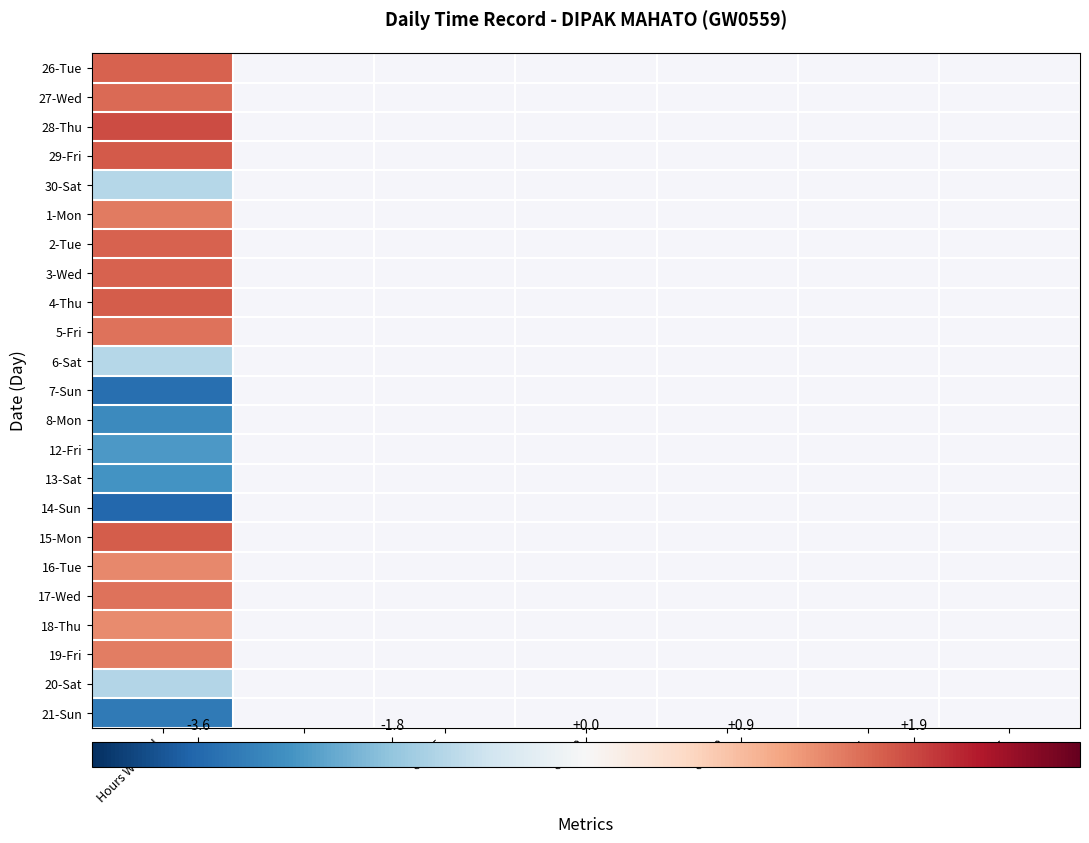

What is the greatest value displayed?

1.9